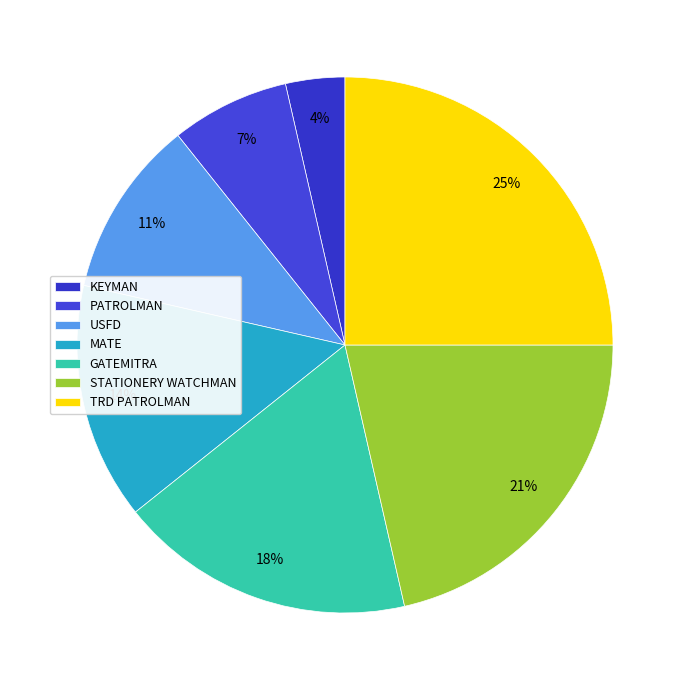

To the nearest percent, what portion does USFD represent?

11%